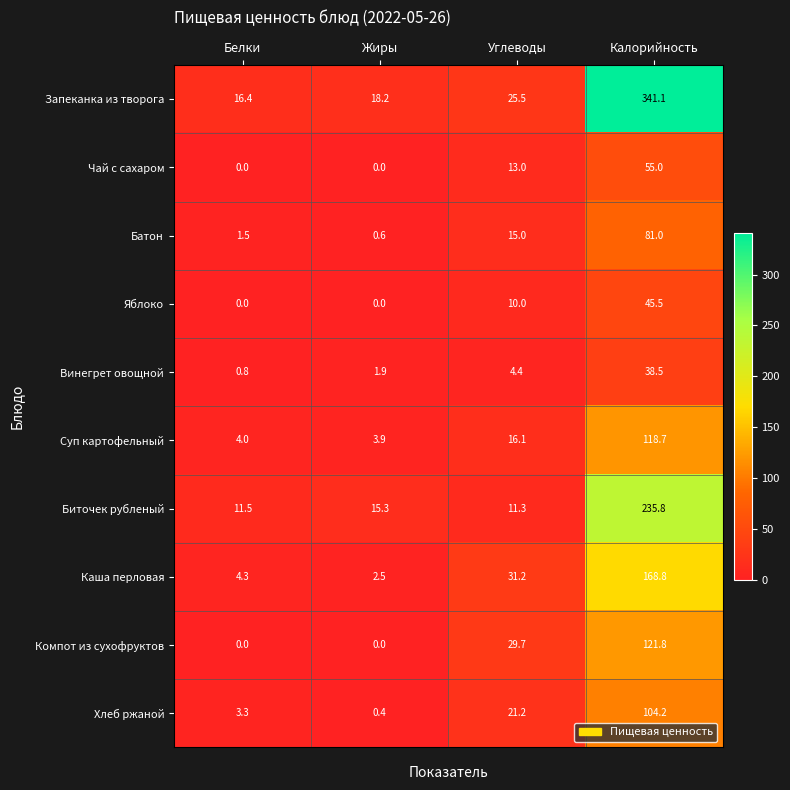

How many data points does each series have?

4